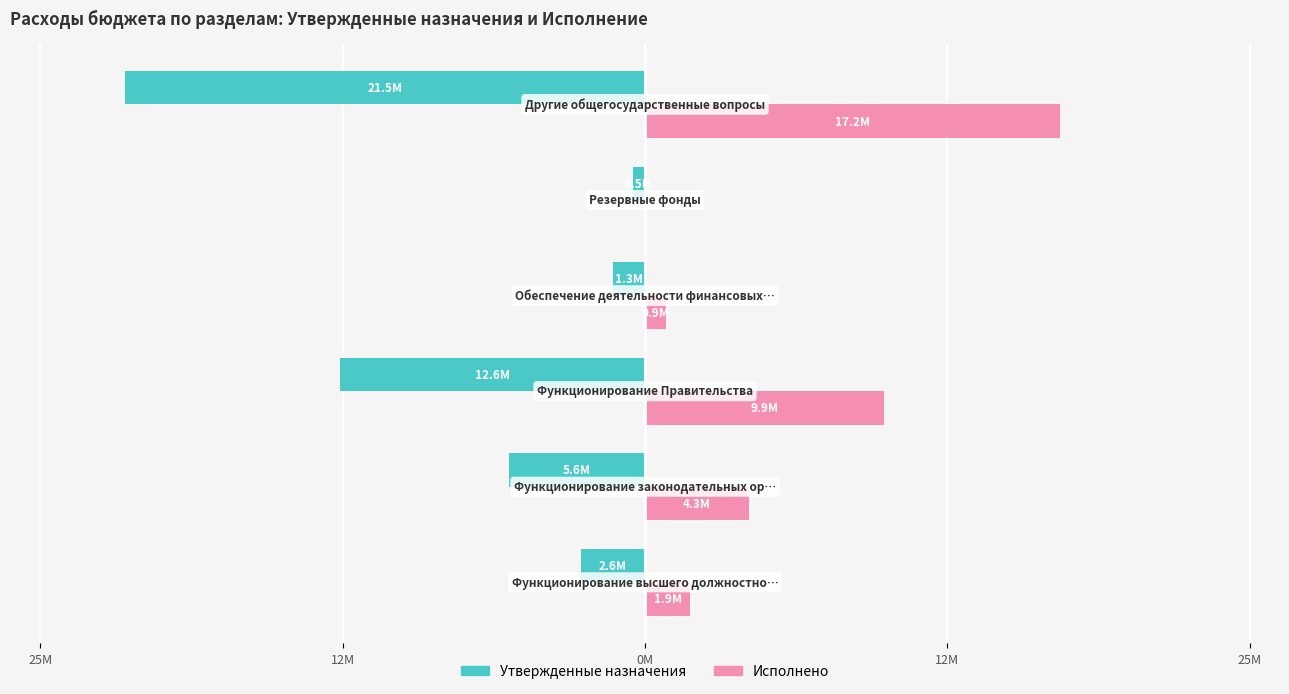

What is the maximum value for Утвержденные назначения?

-500000.0